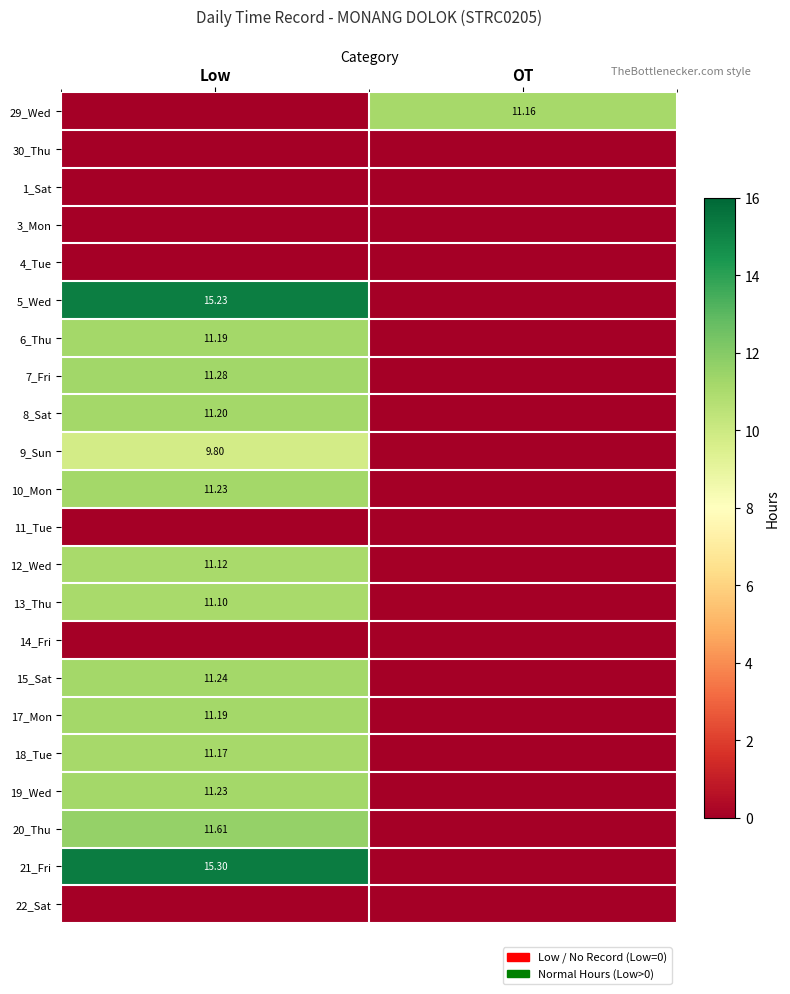

What is the average value of the 18_Tue series?

5.6